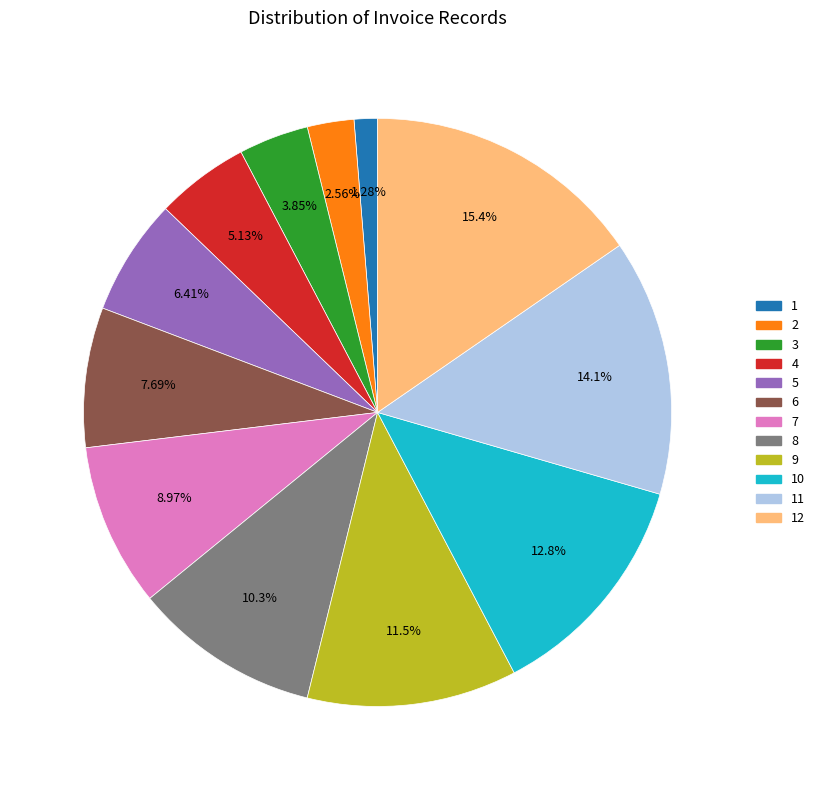

Is there any slice that represents more than half of the pie?

No